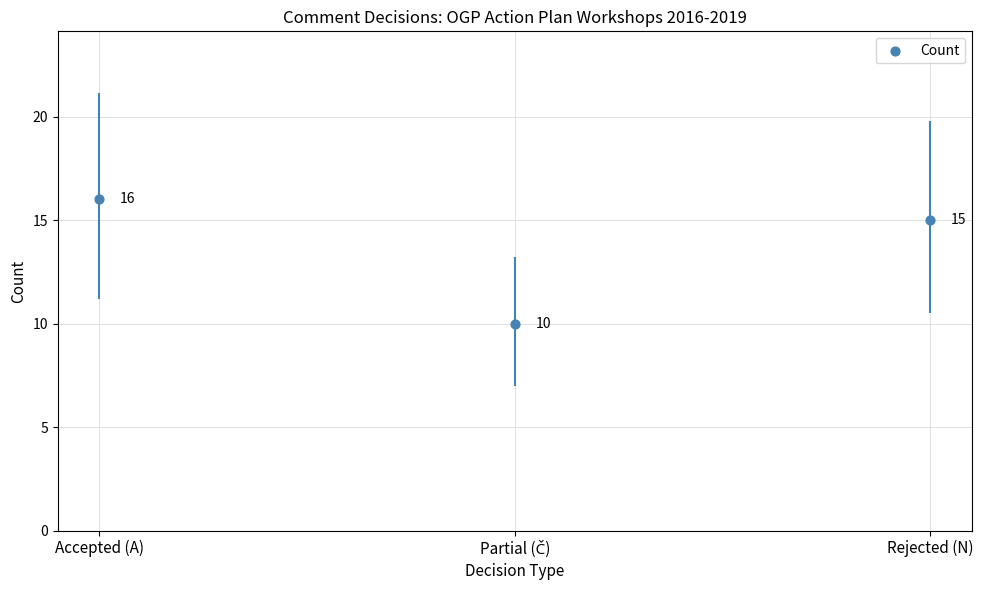

What is the change in value from Partial (Č) to Rejected (N)?

+5